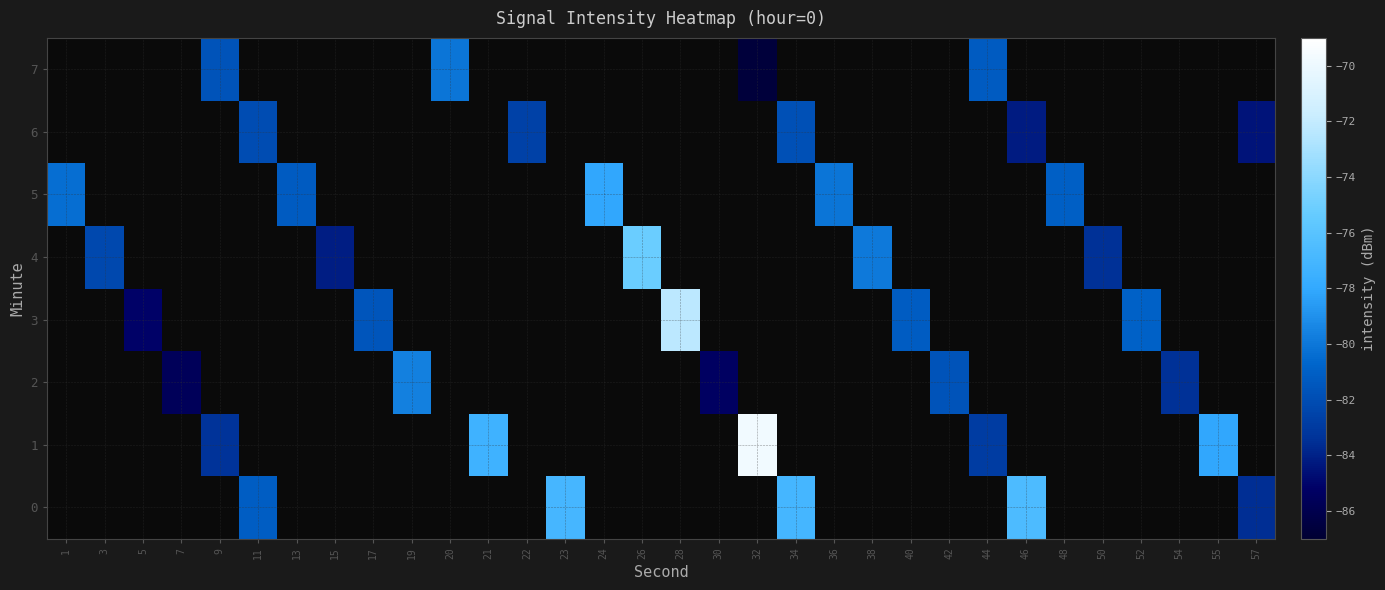

What is the minimum value shown in the chart?

-86.7